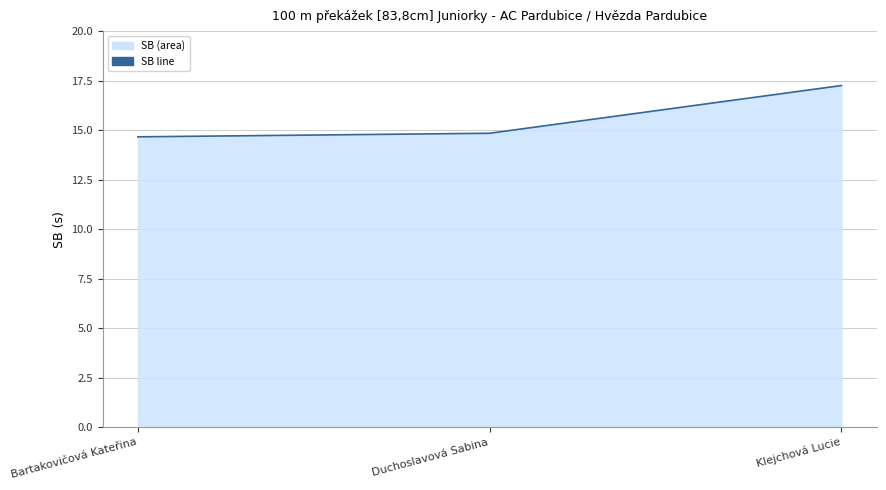

What is the average value?

15.6